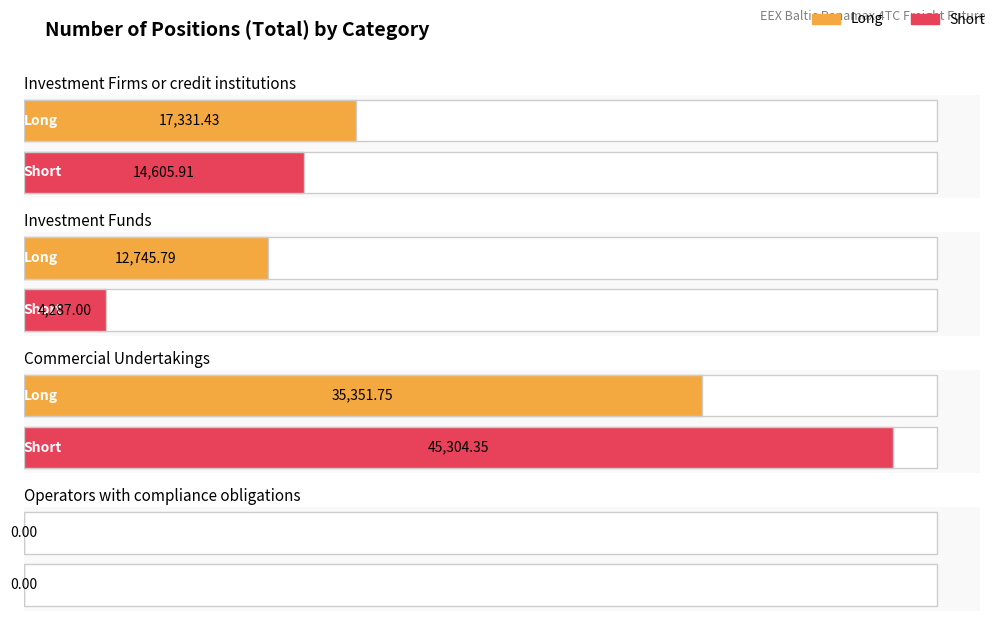

Rank the series at Commercial Undertakings from lowest to highest value.

Long, Short